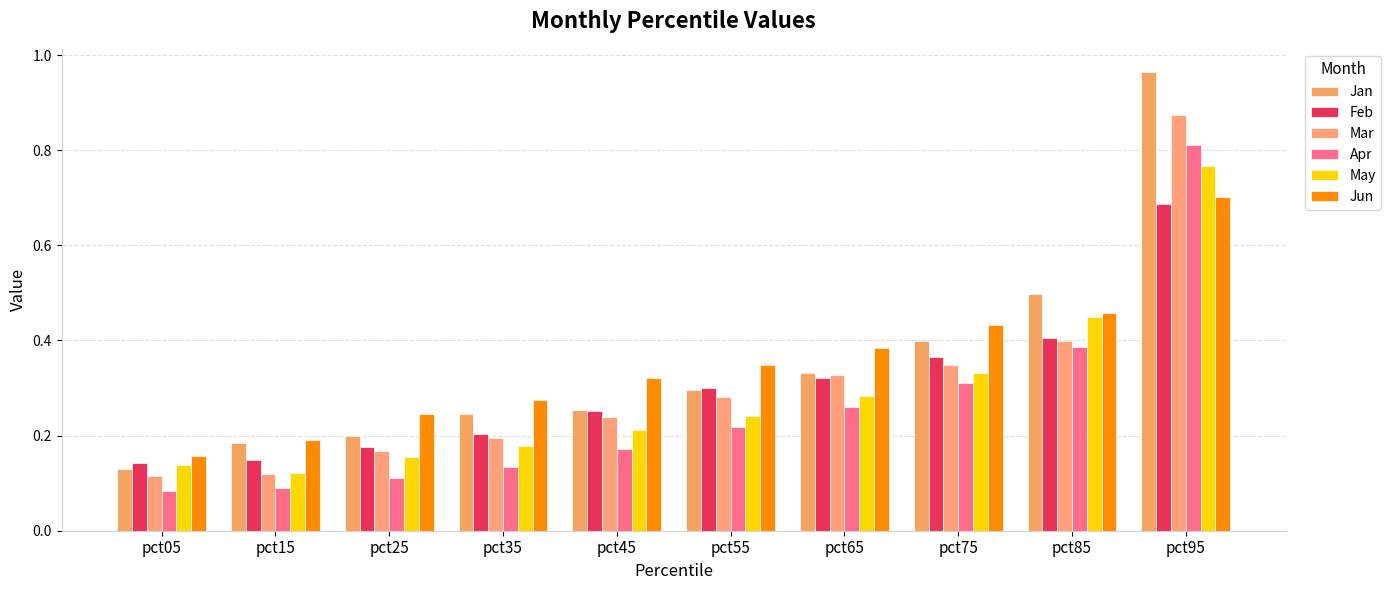

Does the chart contain stacked bars?

No